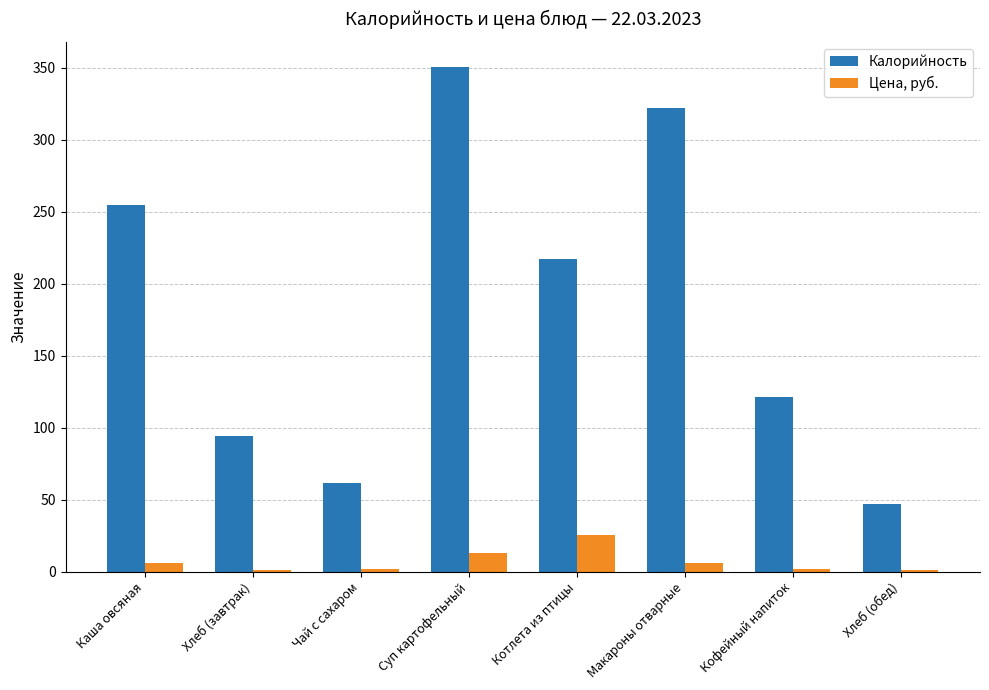

What is the lowest value of the Калорийность series?

47.0